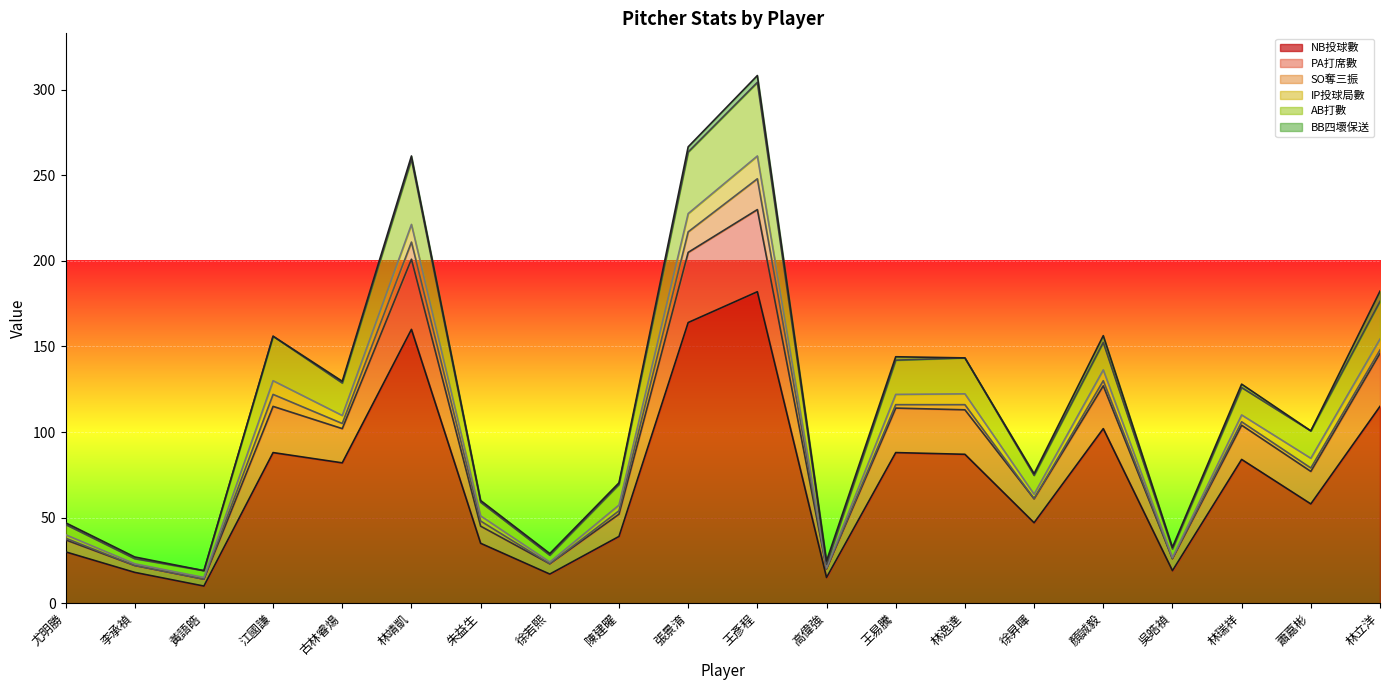

What is the highest value of the NB投球數 series?

182.0